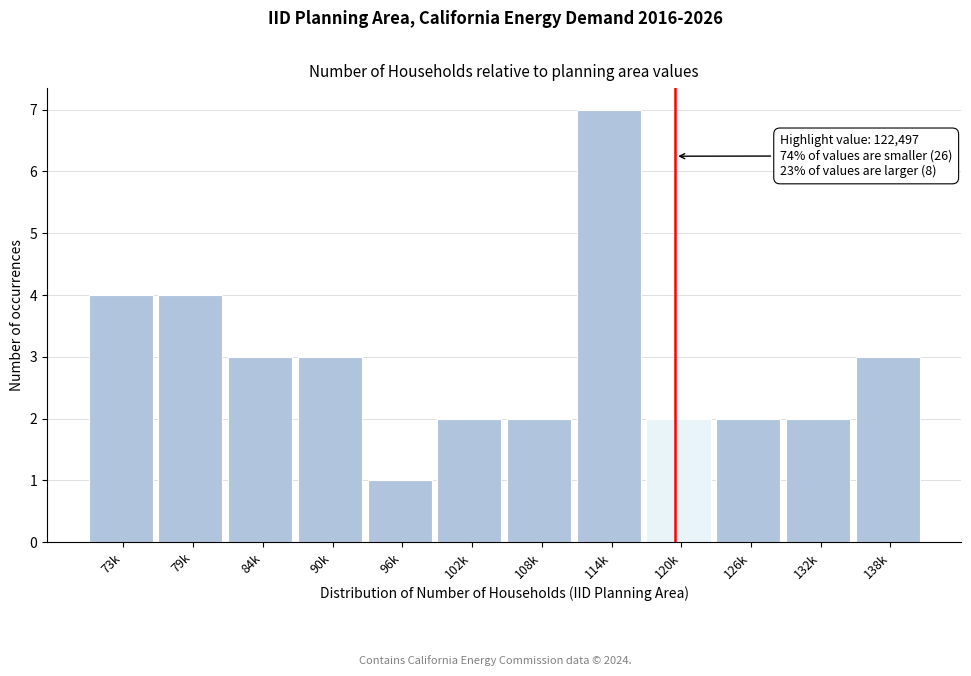

Reading left to right, extract all data points from this chart.

4	4	3	3	1	2	2	7	2	2	2	3